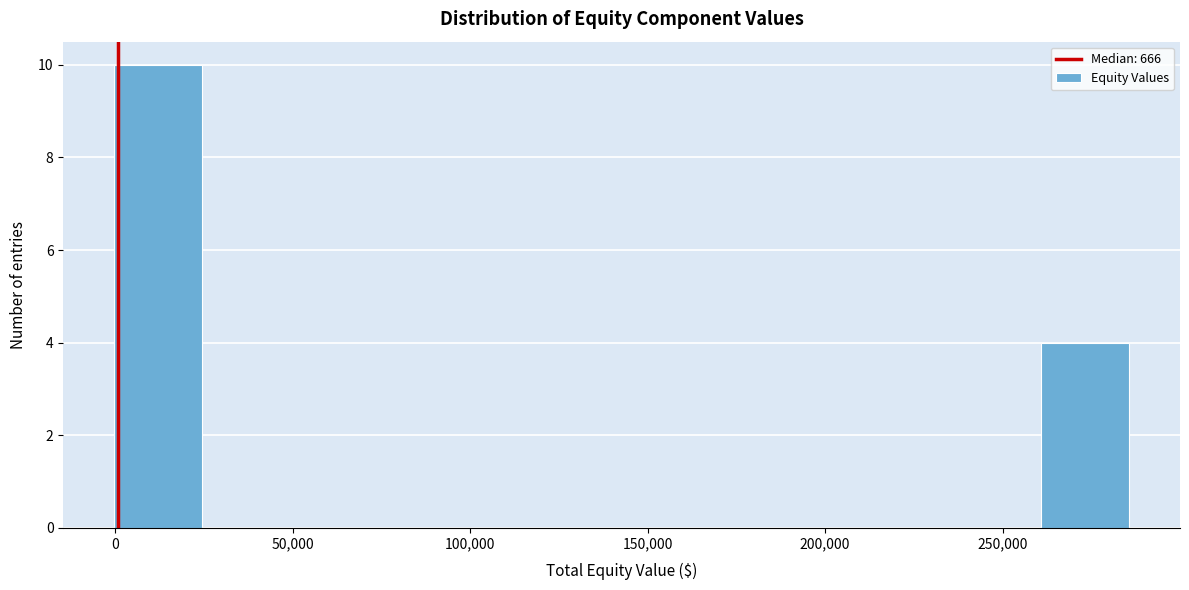

Reading left to right, transcribe this chart: for each bar, give the range it covers on the x-axis and its height. Neither the bar edges nor the heights are printed on the chart, so give them approximately, as read against the axes.

0 to 25000: 10
25000 to 50000: 0
50000 to 80000: 0
80000 to 105000: 0
105000 to 130000: 0
130000 to 155000: 0
155000 to 185000: 0
185000 to 210000: 0
210000 to 235000: 0
235000 to 260000: 0
260000 to 285000: 4